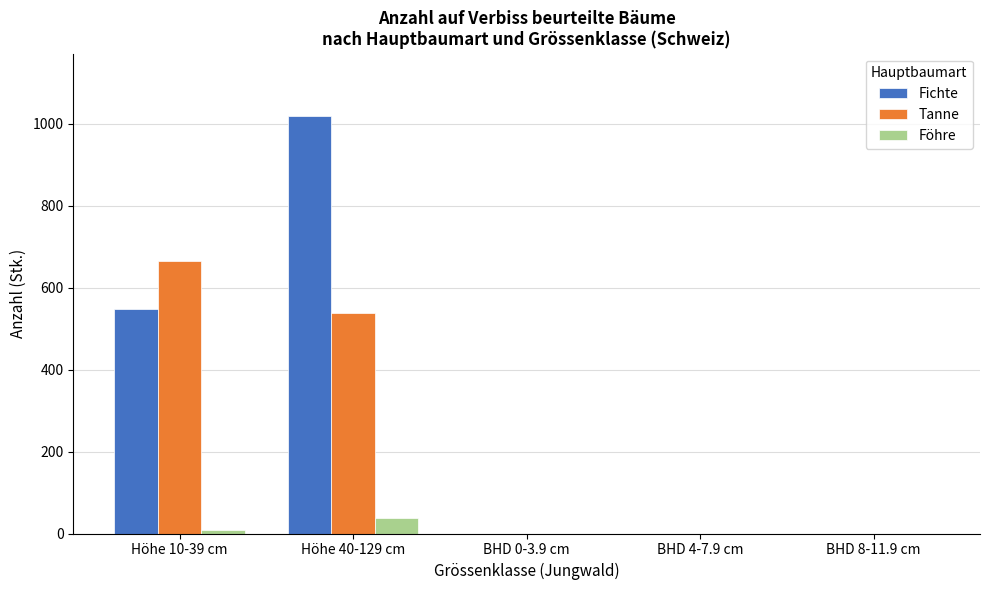

Reading right to left, list all the values displayed in this chart.

Fichte: BHD 8-11.9 cm=0	BHD 4-7.9 cm=0	BHD 0-3.9 cm=0	Höhe 40-129 cm=1018	Höhe 10-39 cm=547
Tanne: BHD 8-11.9 cm=0	BHD 4-7.9 cm=0	BHD 0-3.9 cm=0	Höhe 40-129 cm=538	Höhe 10-39 cm=665
Föhre: BHD 8-11.9 cm=0	BHD 4-7.9 cm=0	BHD 0-3.9 cm=0	Höhe 40-129 cm=39	Höhe 10-39 cm=9